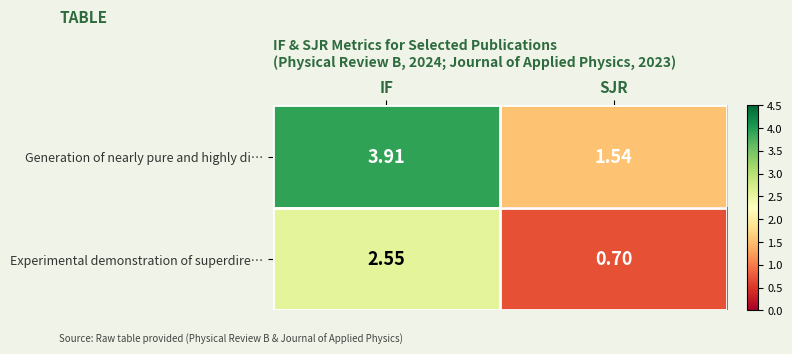

At which category is the sum across all series the highest?

IF